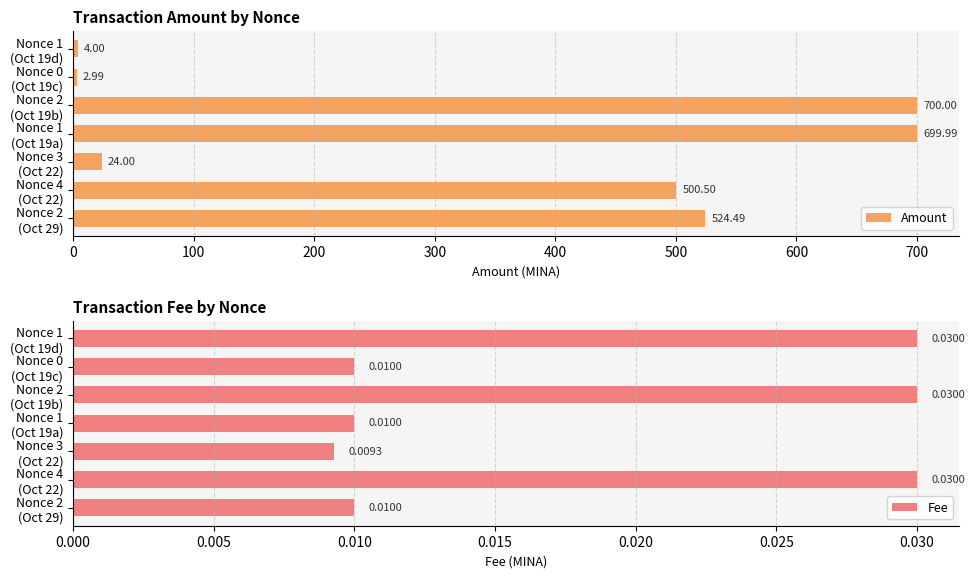

What is the value of the Amount bar at the 1st from the left?

524.5